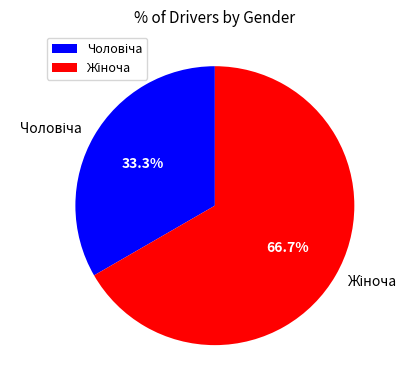

Is there a majority slice in this chart?

Yes